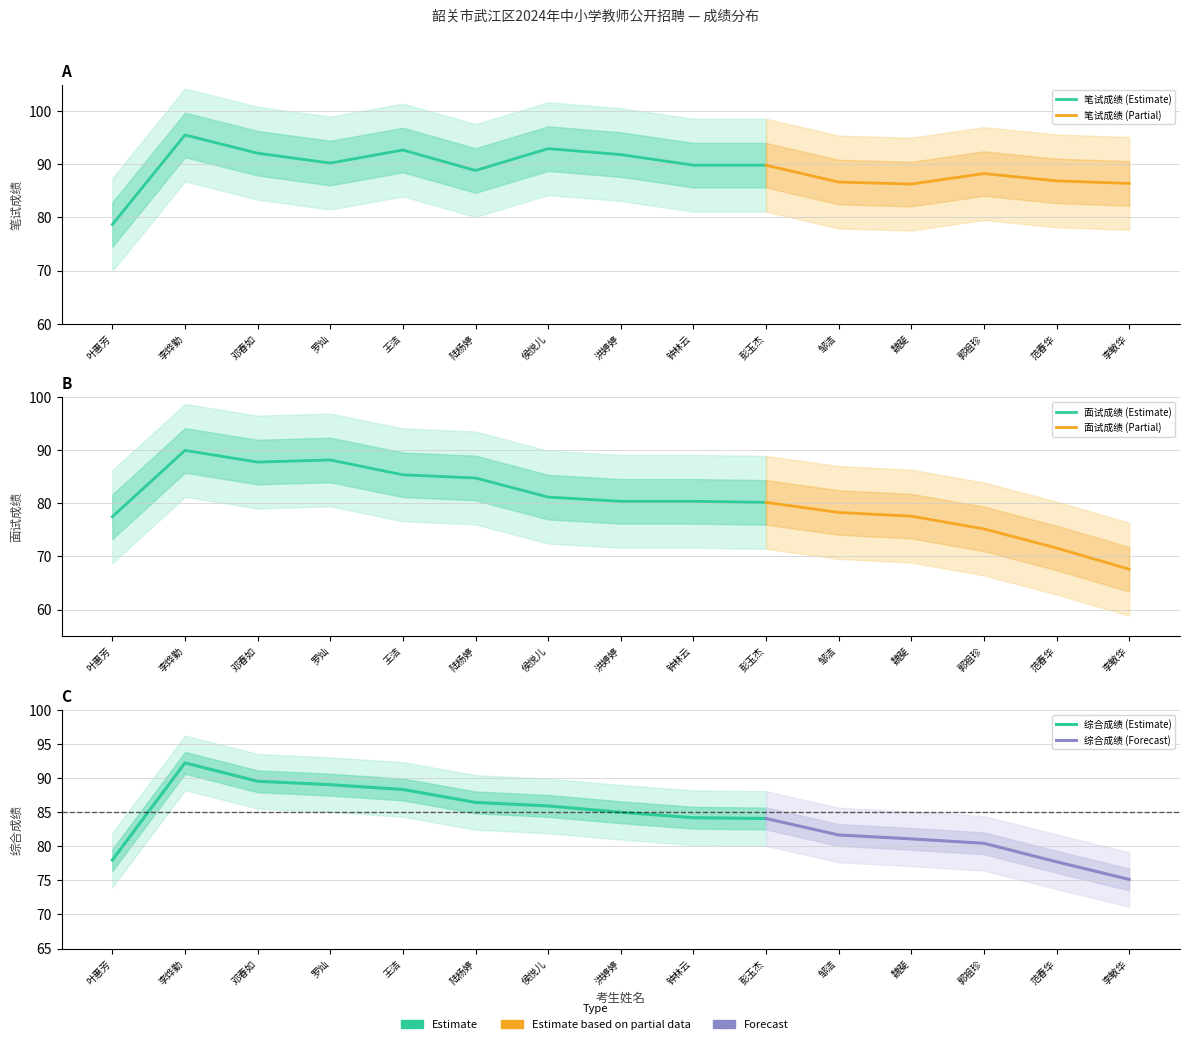

What is the difference between the maximum and minimum values in the 综合成绩 series?

17.1